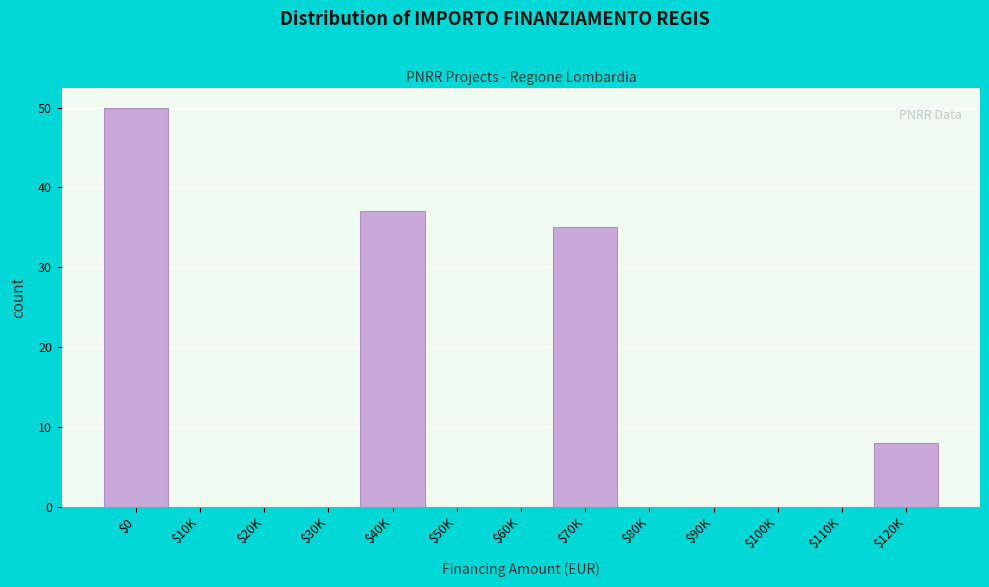

At which label is the value closest to 25?

$70K